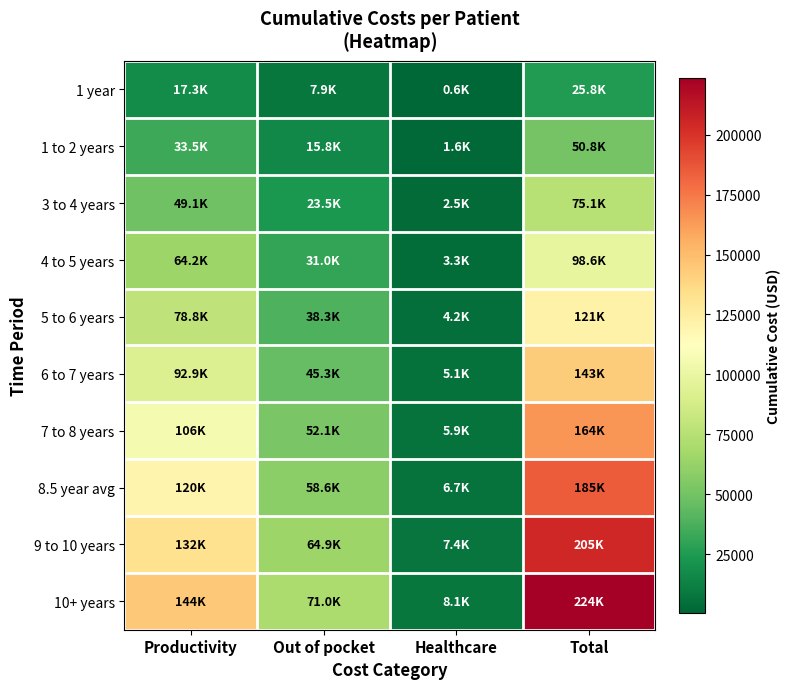

Between Healthcare and Total, which is larger?

Total